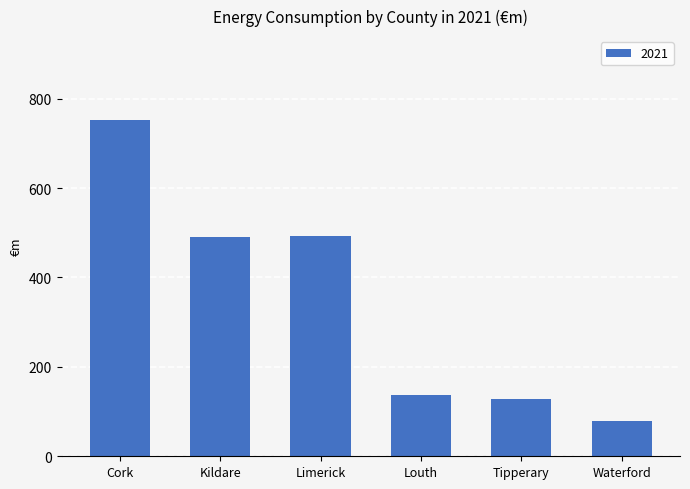

What is the sum of the values at Limerick and Waterford?

570